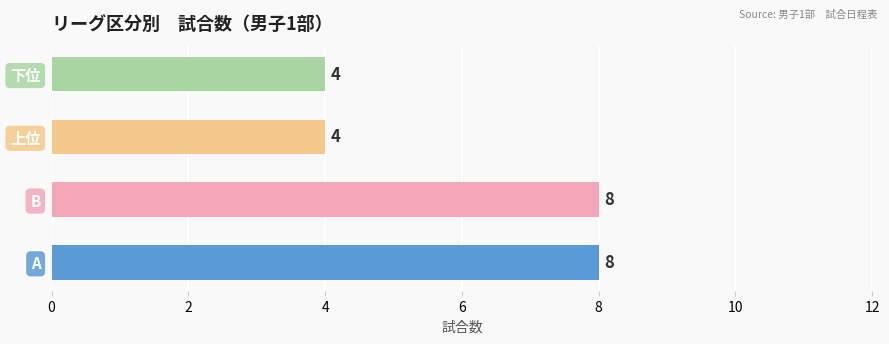

Approximately how many times larger is the value at 下位 compared to 上位?

1.0